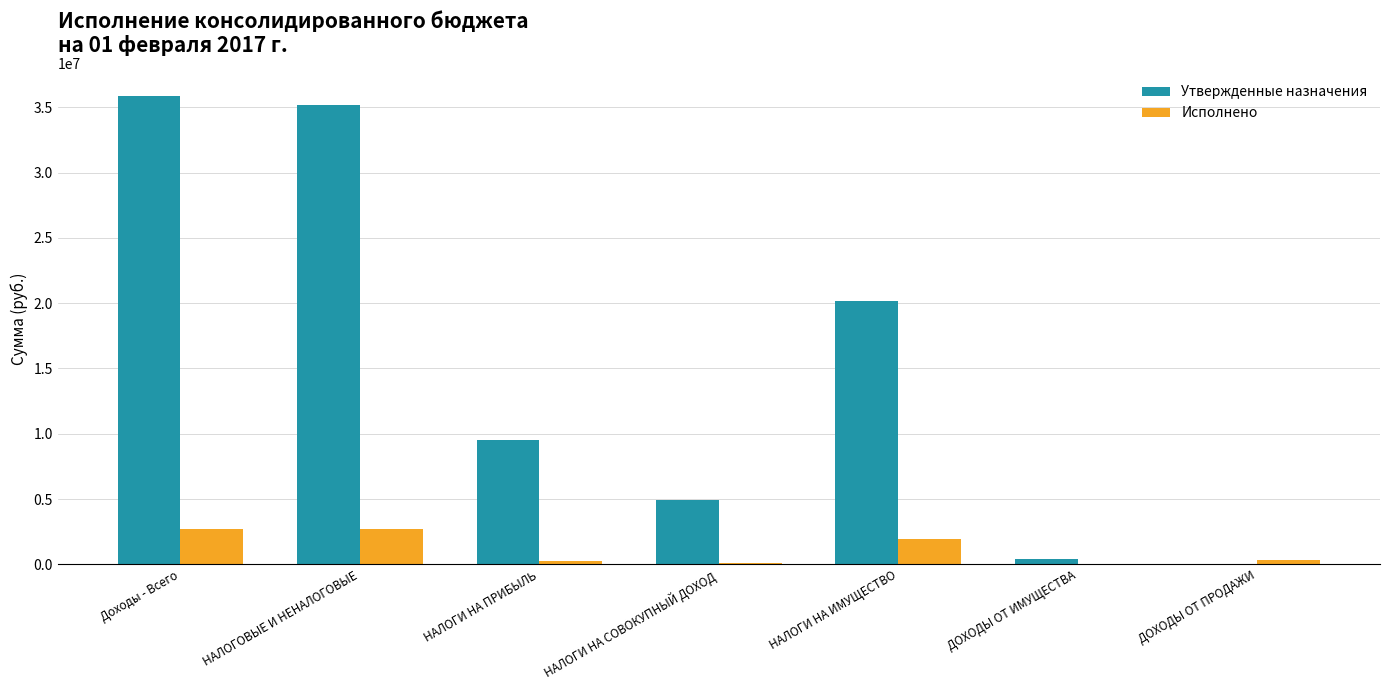

Where is Утвержденные назначения nearest to the value 17916850?

НАЛОГИ НА ИМУЩЕСТВО